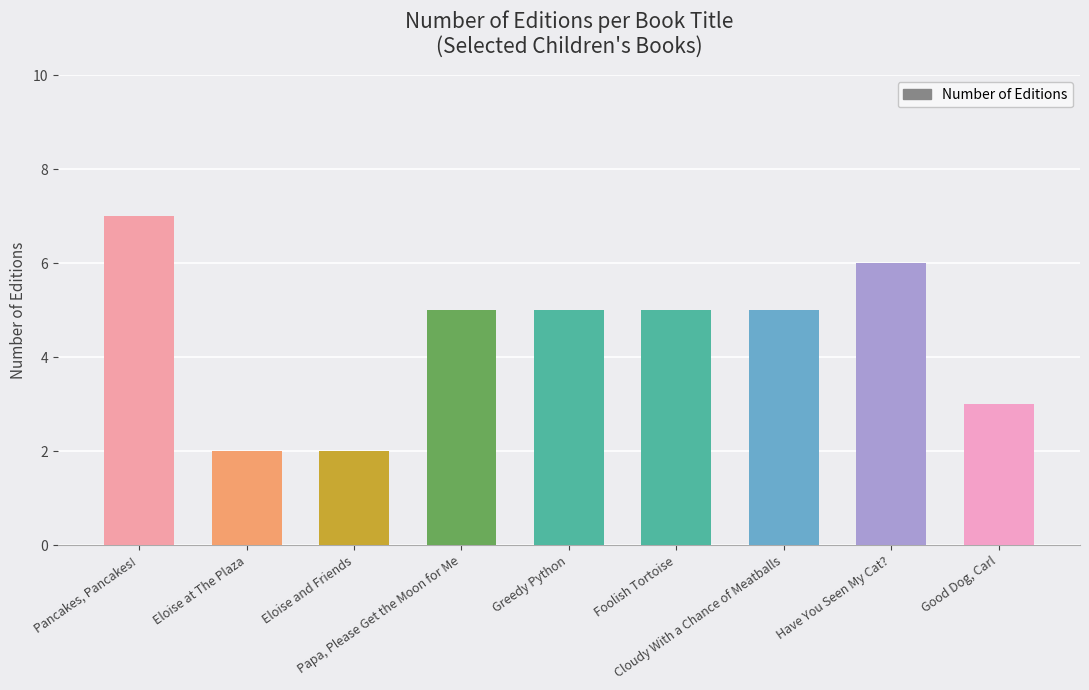

What is the greatest value displayed?

7